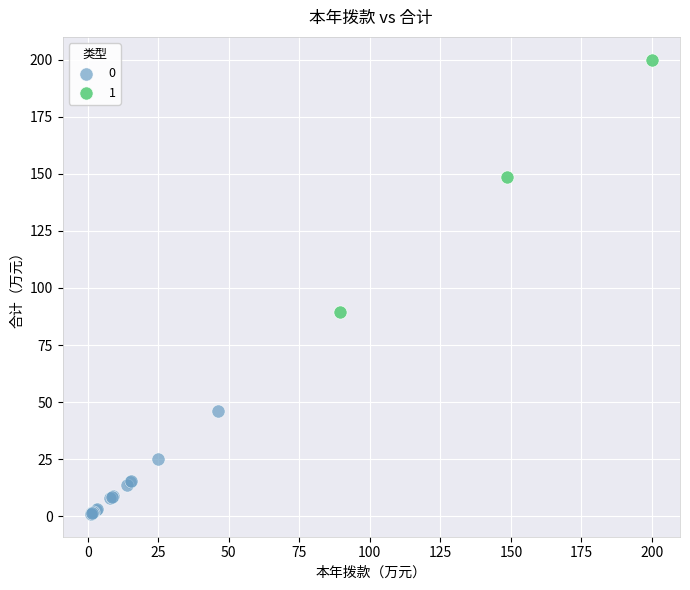

Which series has the largest Y range (max minus min)?

1